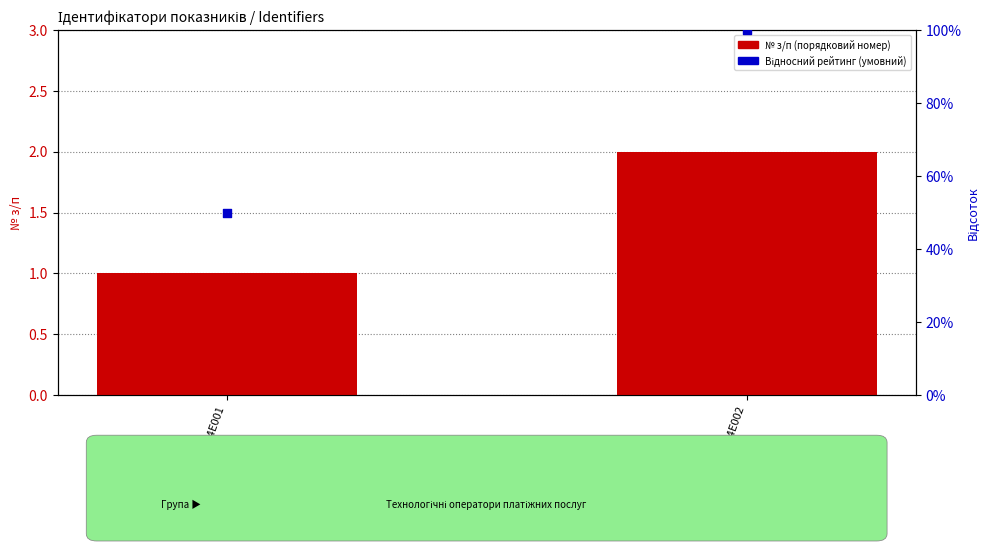

At which category is the sum across all series the highest?

A4E002